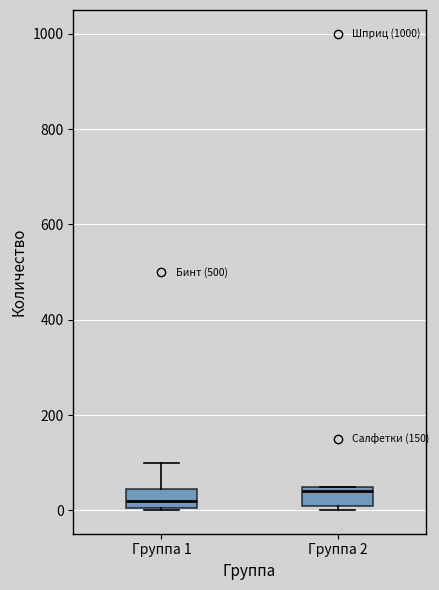

Reading left to right, transcribe this box plot: for each box, give where its median line is, the range the box spans, and where its two whiskers end, as read against the y-axis. The values are not printed on the chart, so give them approximately, as read against the axis.

Группа 1: median 20, box 0 to 40, whiskers 0 to 100
Группа 2: median 40, box 20 to 60, whiskers 0 to 60